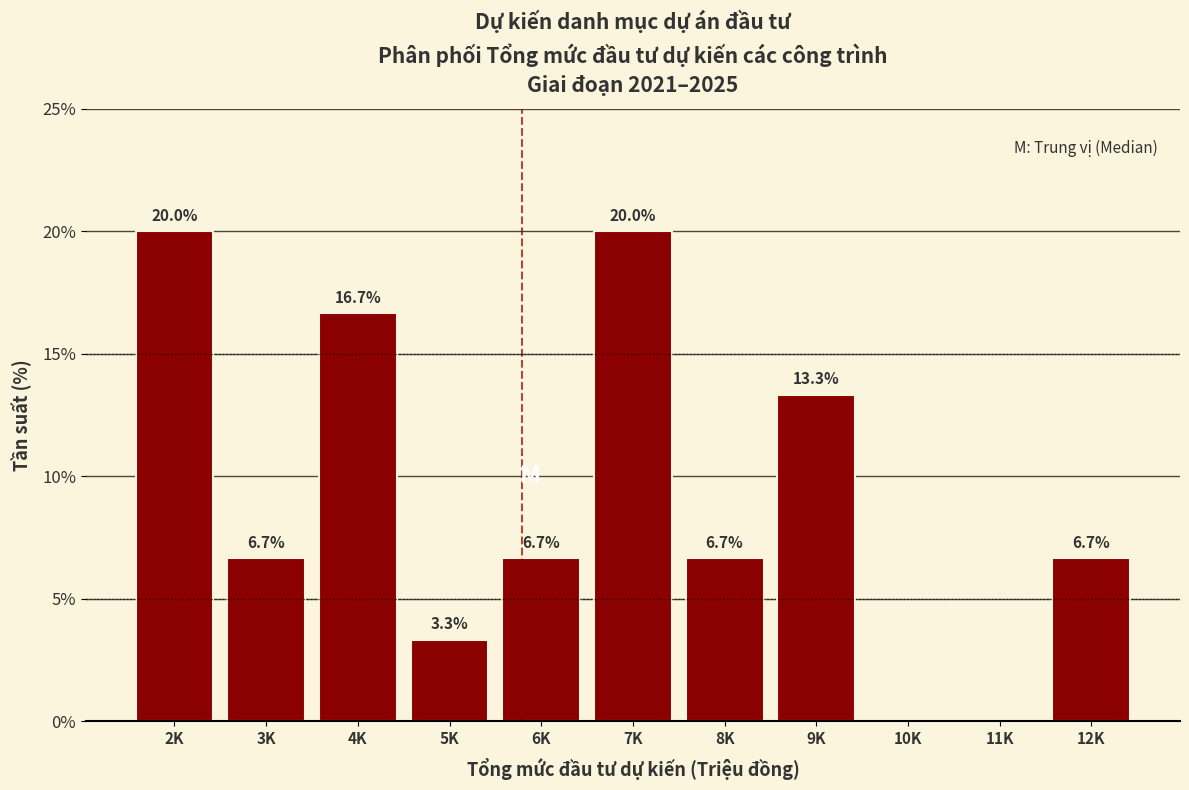

Reading left to right, what are all the values shown in this chart?

2K=20.0	3K=6.7	4K=16.7	5K=3.3	6K=6.7	7K=20.0	8K=6.7	9K=13.3	10K=0.0	11K=0.0	12K=6.7